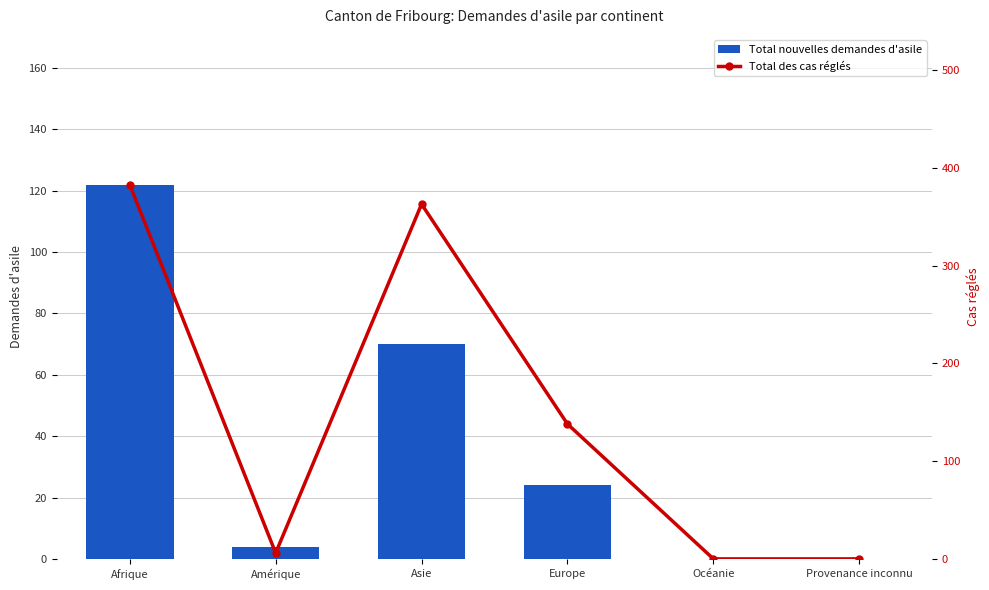

Rank the series at Europe from highest to lowest value.

Total des cas réglés, Total nouvelles demandes d'asile